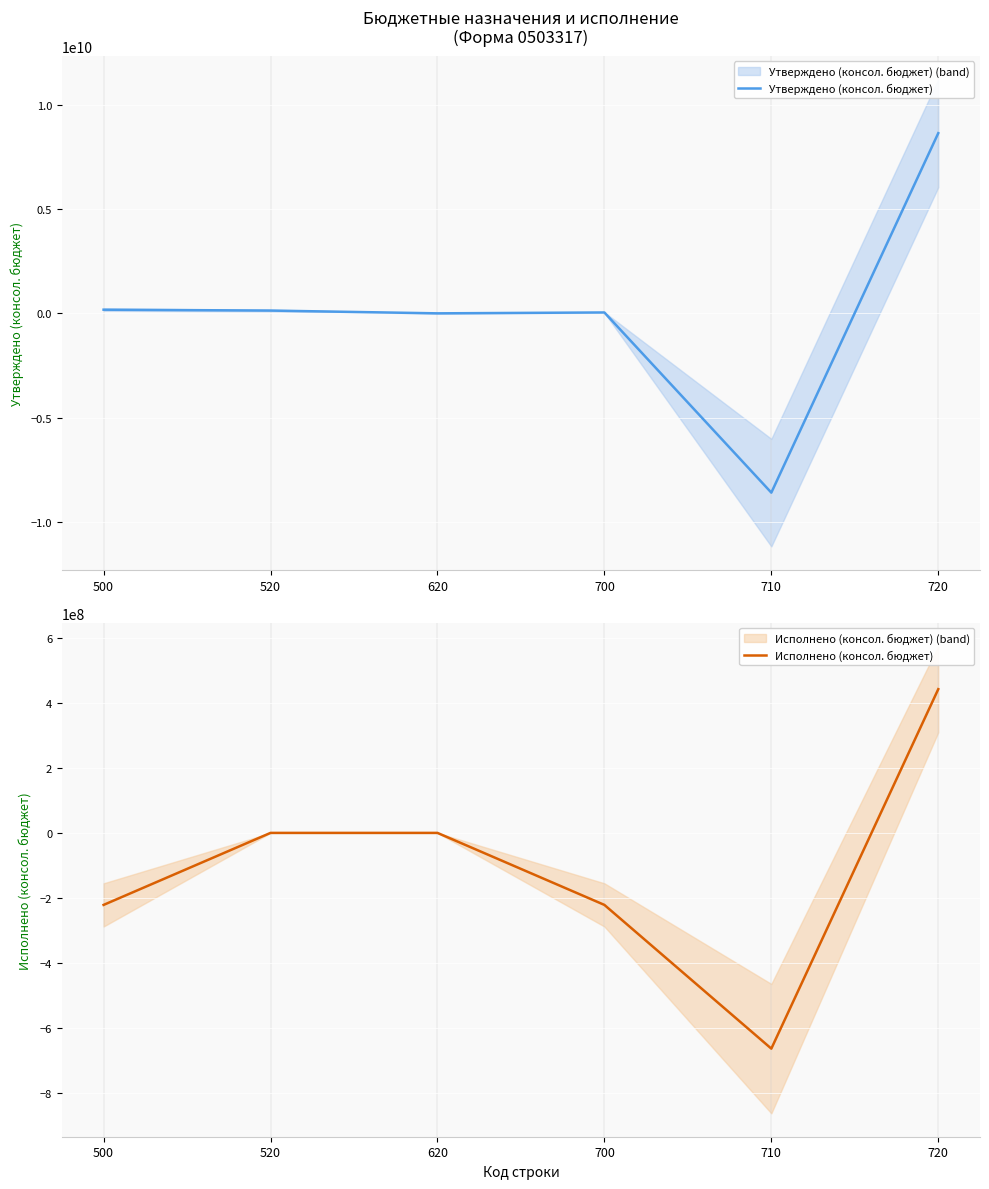

What value does the Утверждено (консол. бюджет) series have at 520?

133004728.9